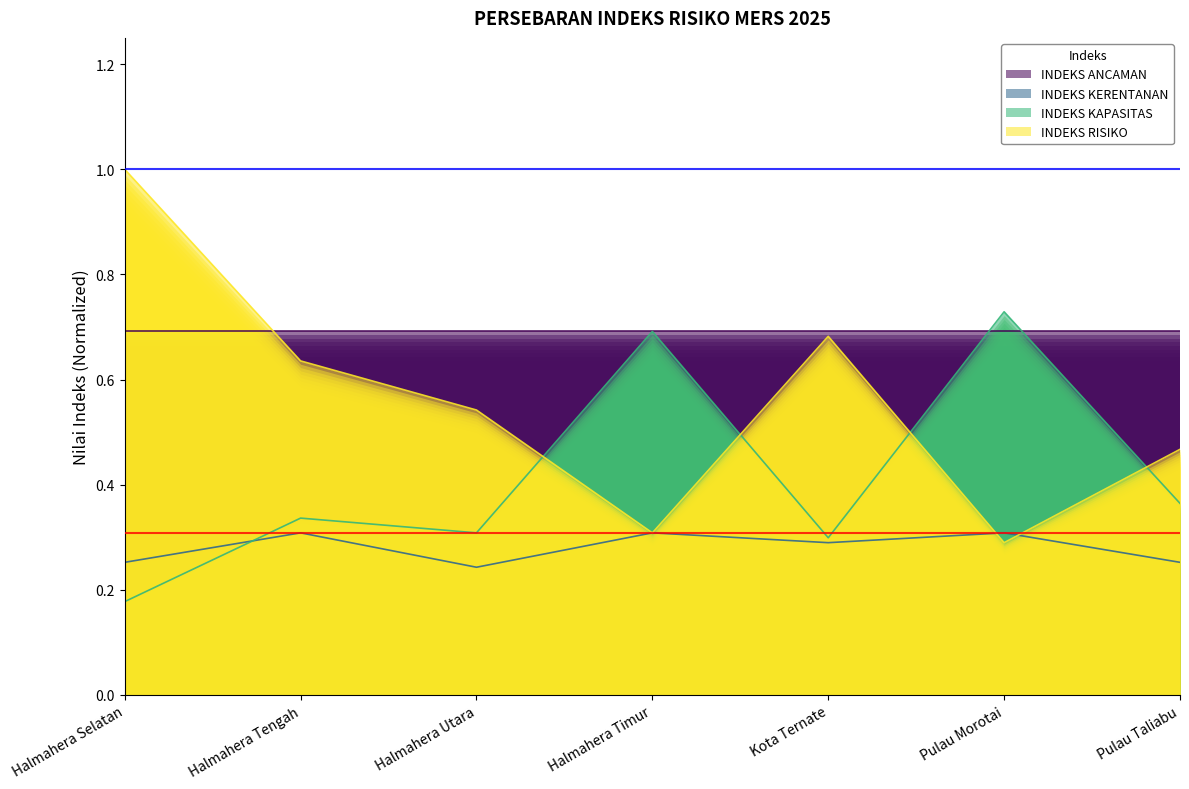

List the labels in order of INDEKS KERENTANAN value, smallest first.

Halmahera Utara, Halmahera Selatan, Pulau Taliabu, Kota Ternate, Halmahera Tengah, Halmahera Timur, Pulau Morotai